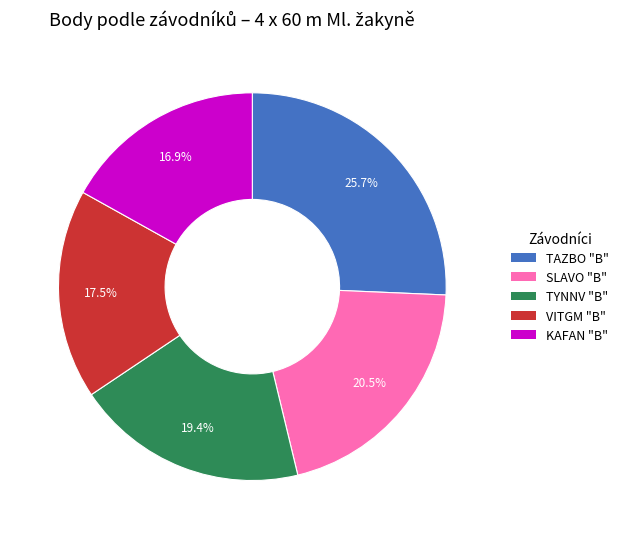

True or false: KAFAN "B" accounts for 17% of the total.

True